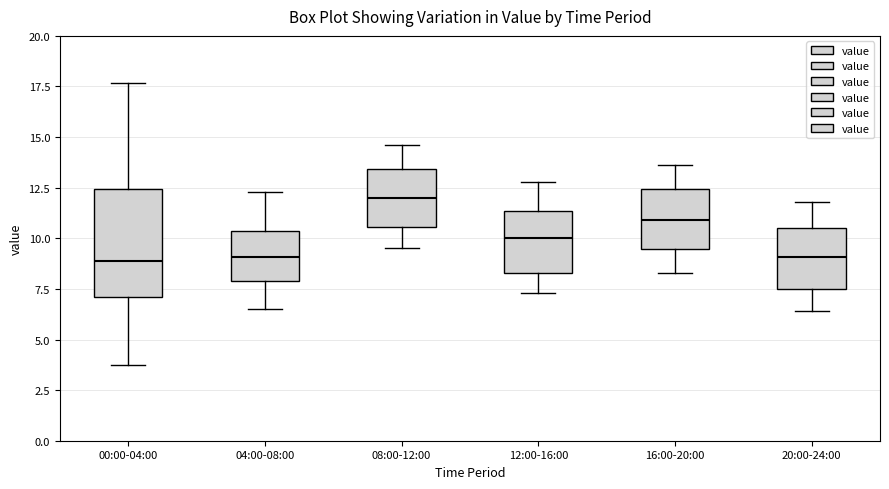

Which box has the highest median line?

08:00-12:00